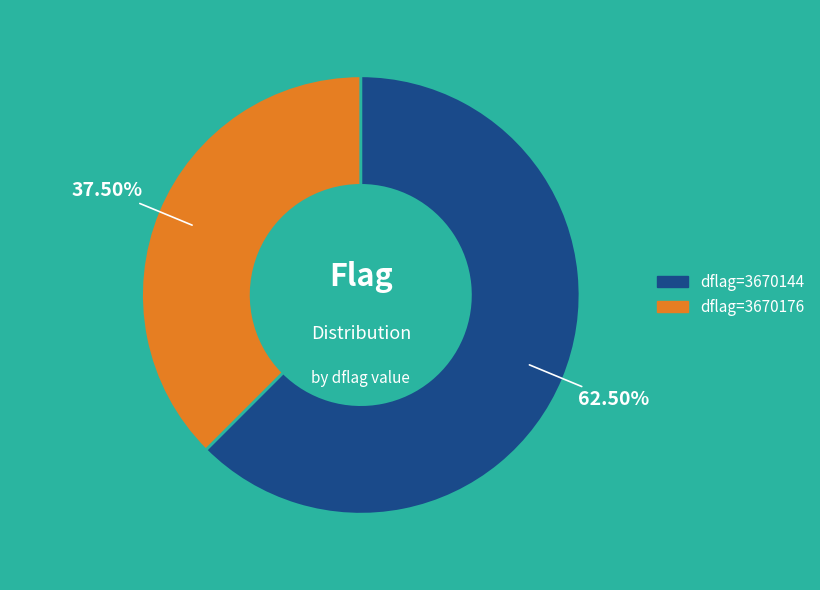

Combined, do dflag=3670176 and dflag=3670144 account for over 50%?

Yes